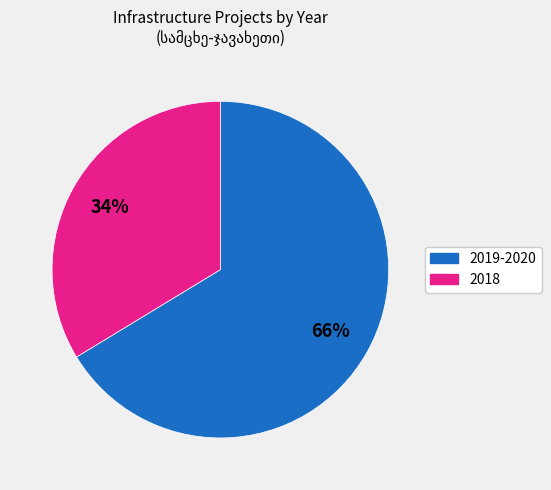

How many segments does this pie chart have?

2